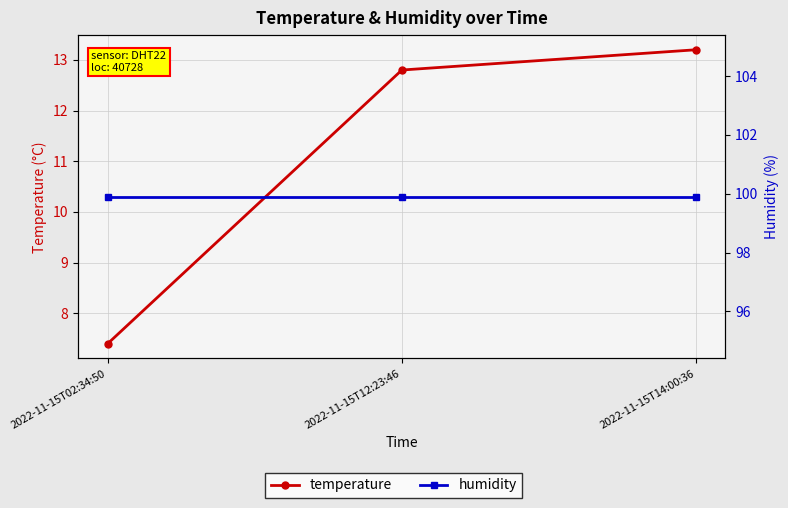

What is the lowest value of the temperature series?

7.4